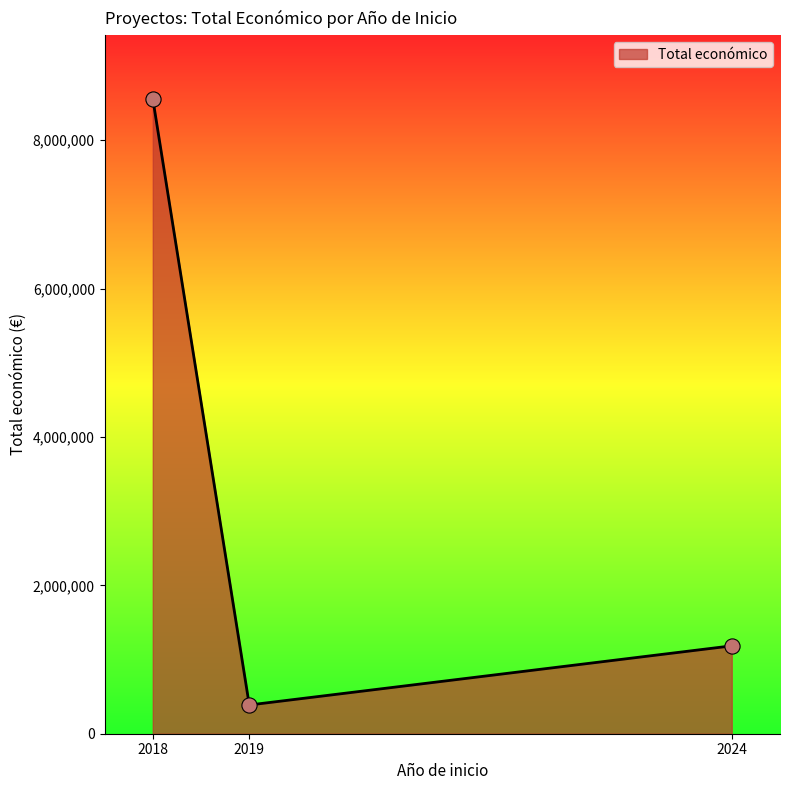

Which has a higher value, 2018 or 2024?

2018